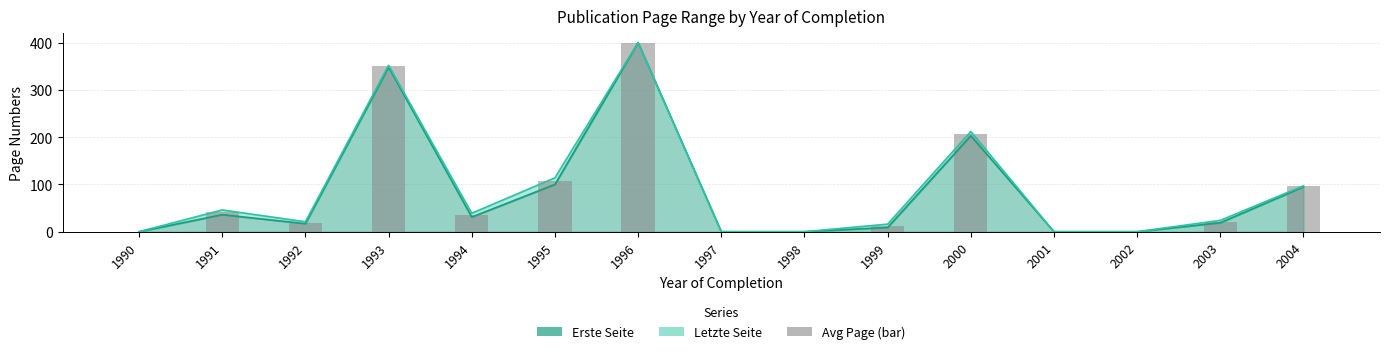

At which label is Letzte Seite closest to 200?

2000